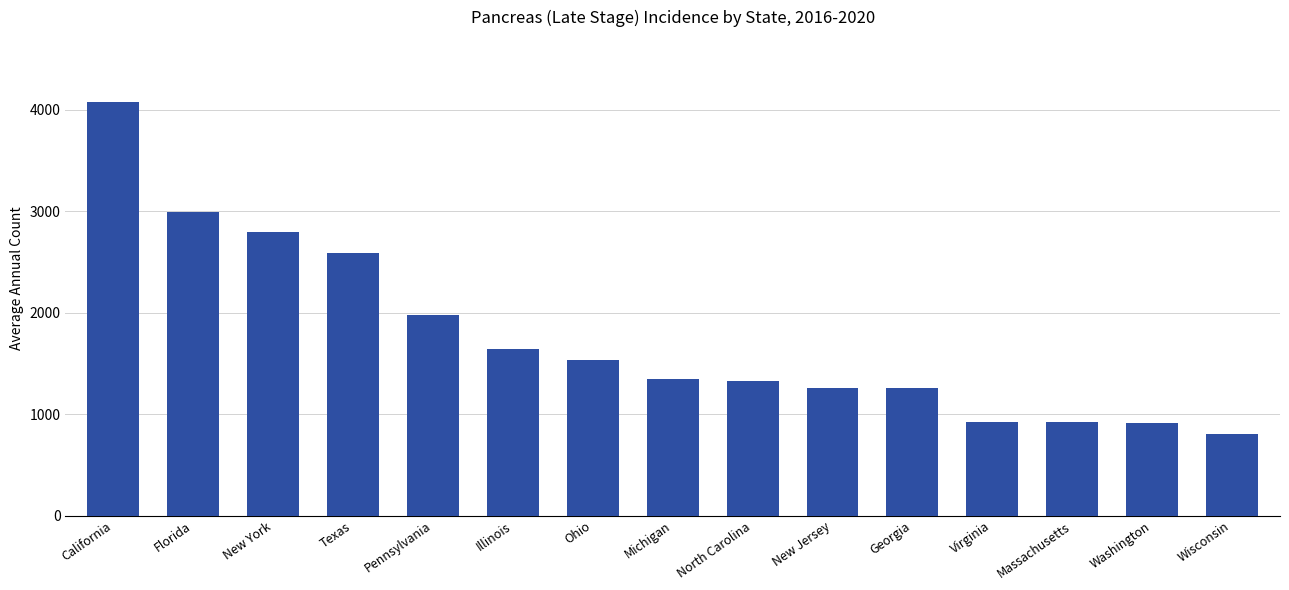

At which label is the value closest to 2442?

Texas